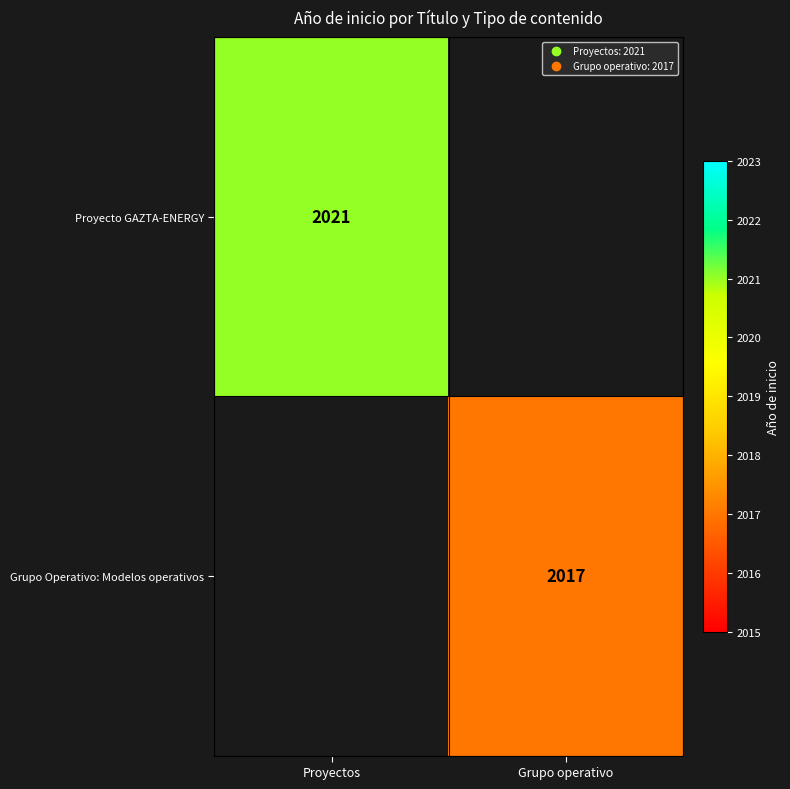

True or false: Proyecto GAZTA-ENERGY has a value of 2021 at Proyectos.

True